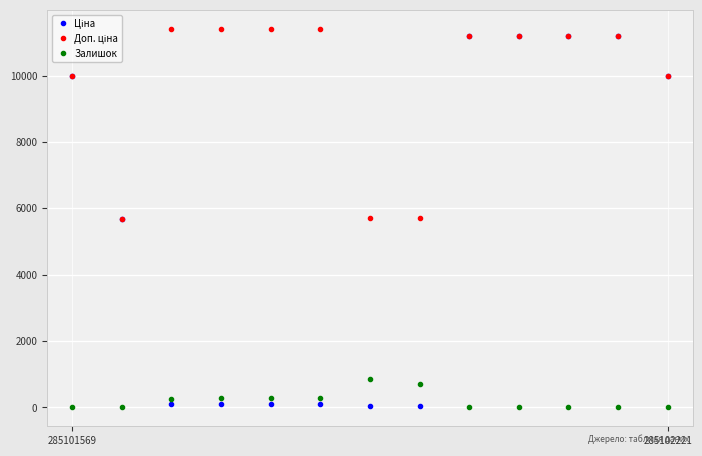

Which series has the largest total across all categories?

Доп. ціна